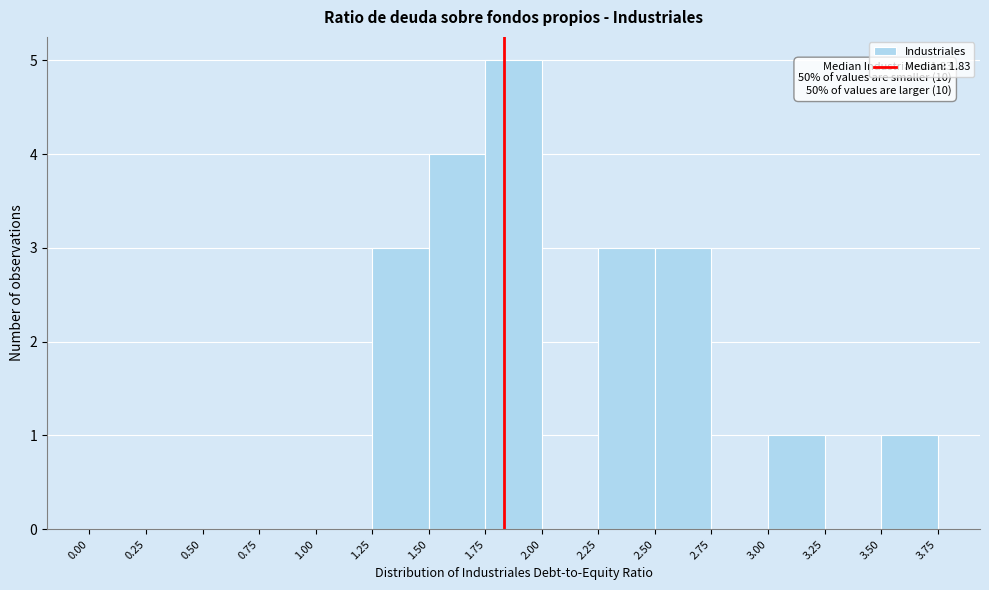

Over which range of the x-axis is the bar tallest?

1.75 to 2.00